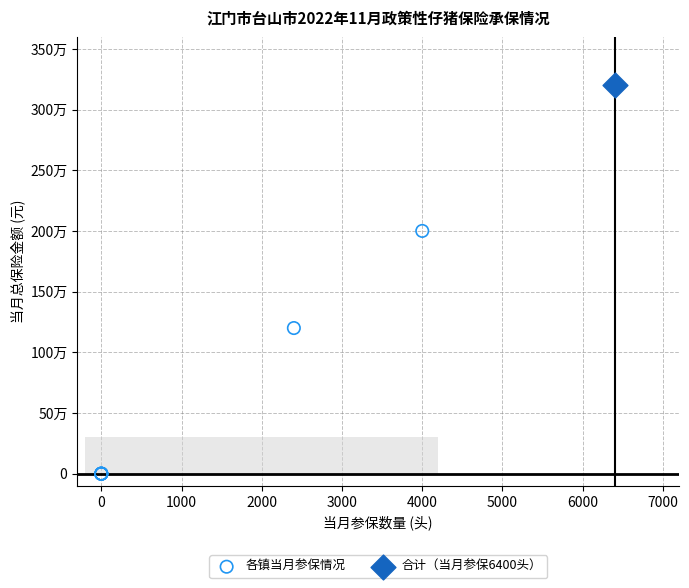

What are all the series names shown in the legend?

各镇当月参保情况, 合计（当月参保6400头）